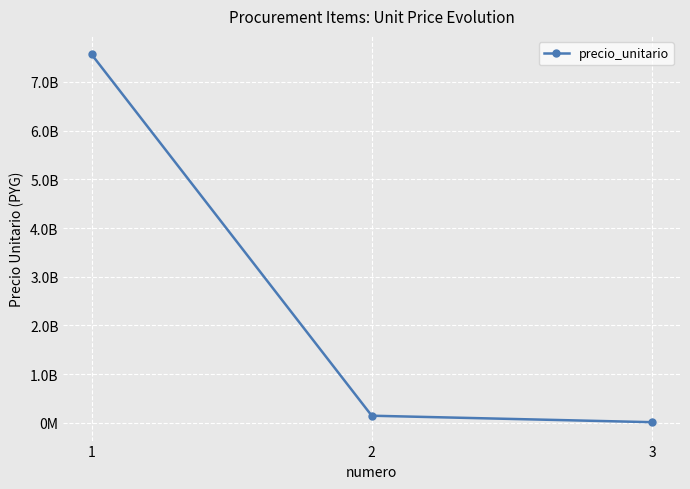

Does the chart have visible grid lines?

Yes